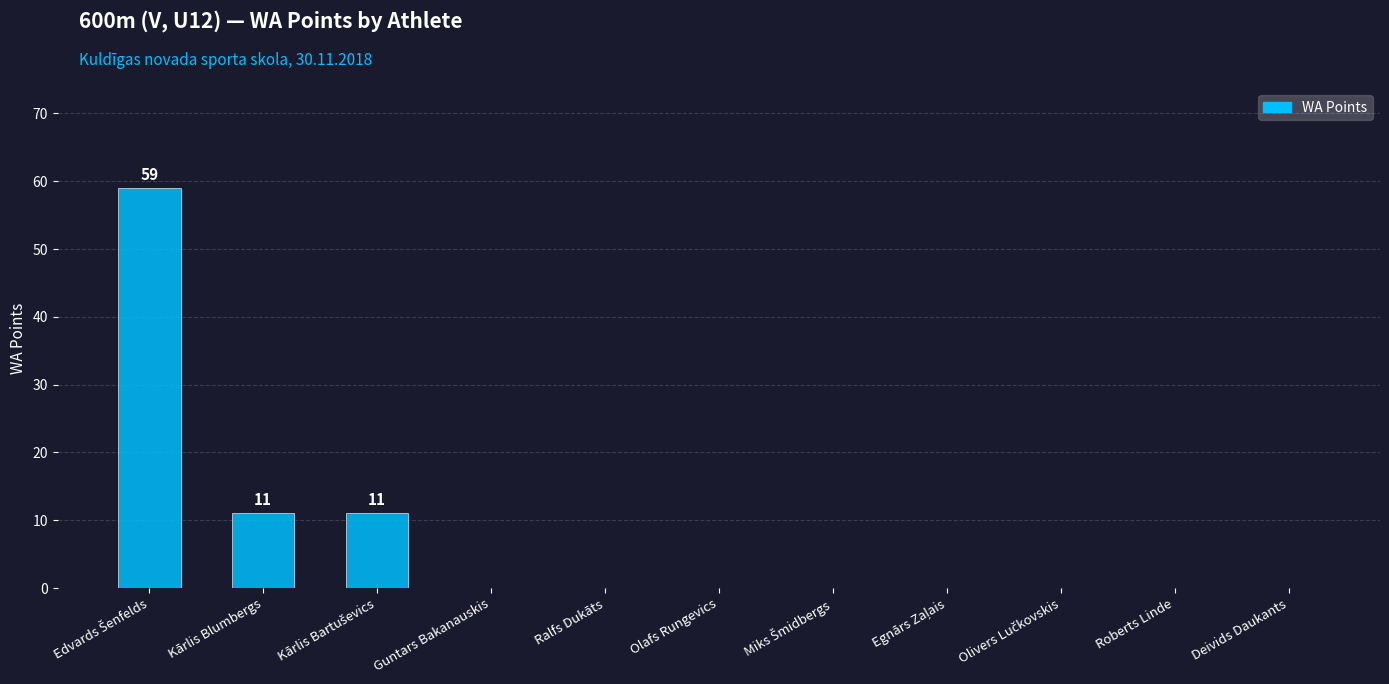

What is the sum of all values?

81